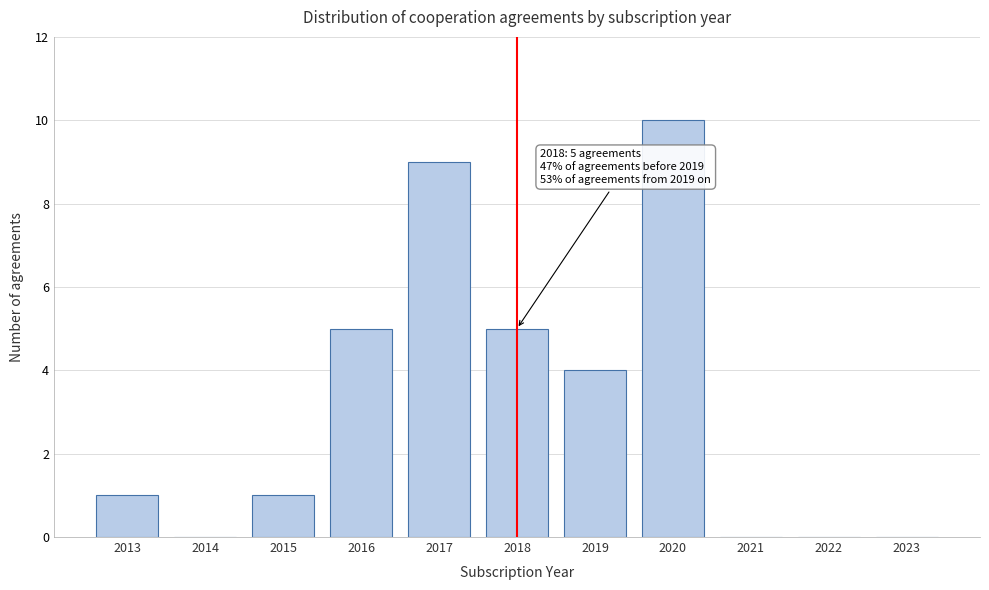

Reading left to right, extract all data points from this chart.

2013=1	2014=0	2015=1	2016=5	2017=9	2018=5	2019=4	2020=10	2021=0	2022=0	2023=0